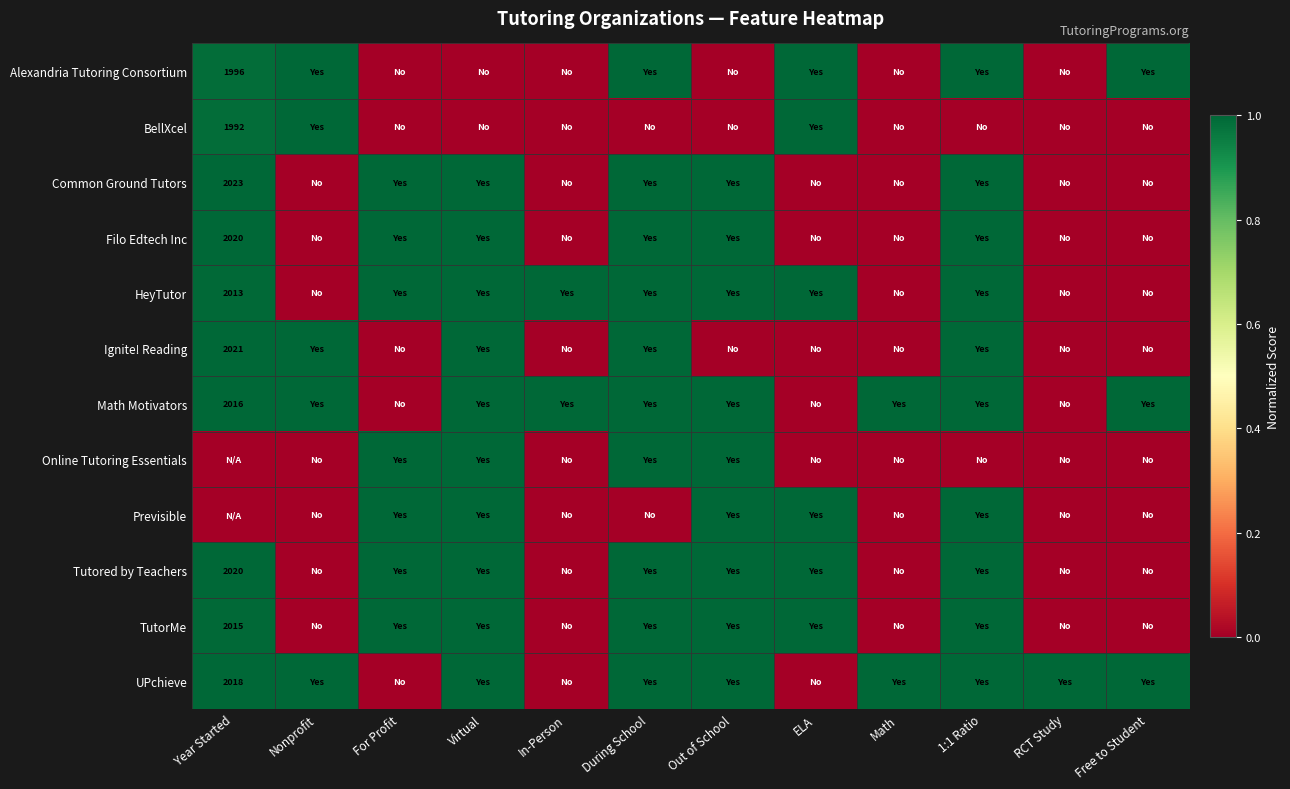

Between For Profit and During School, which is larger?

During School